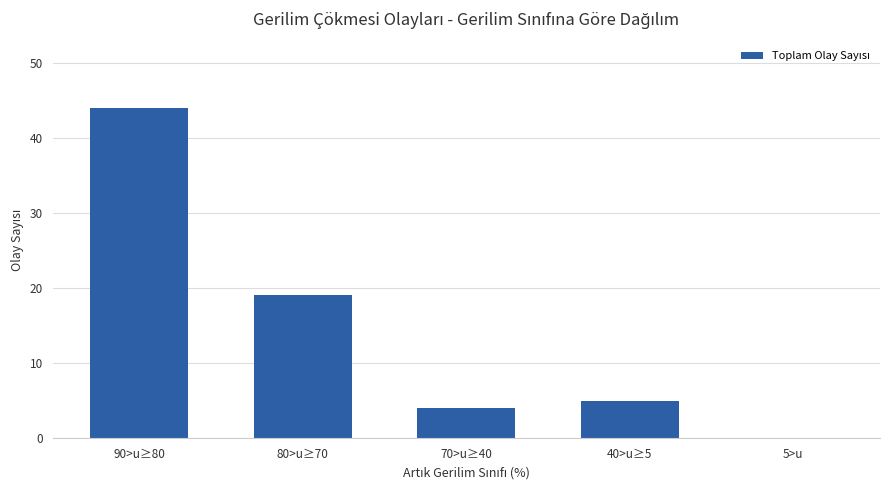

What is the sum of all values?

72